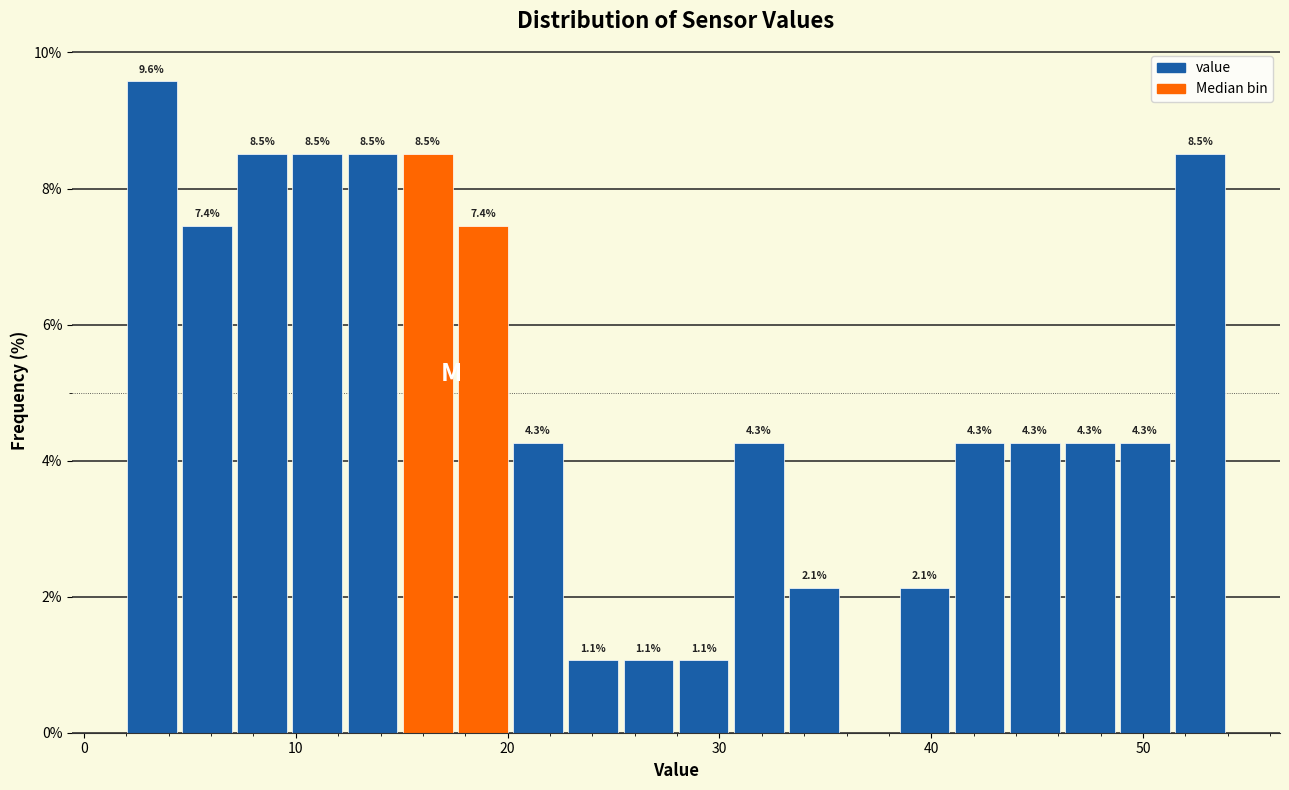

Around what value on the x-axis is the tallest bar? Give the approximate position of its centre, as read against the axis.

3